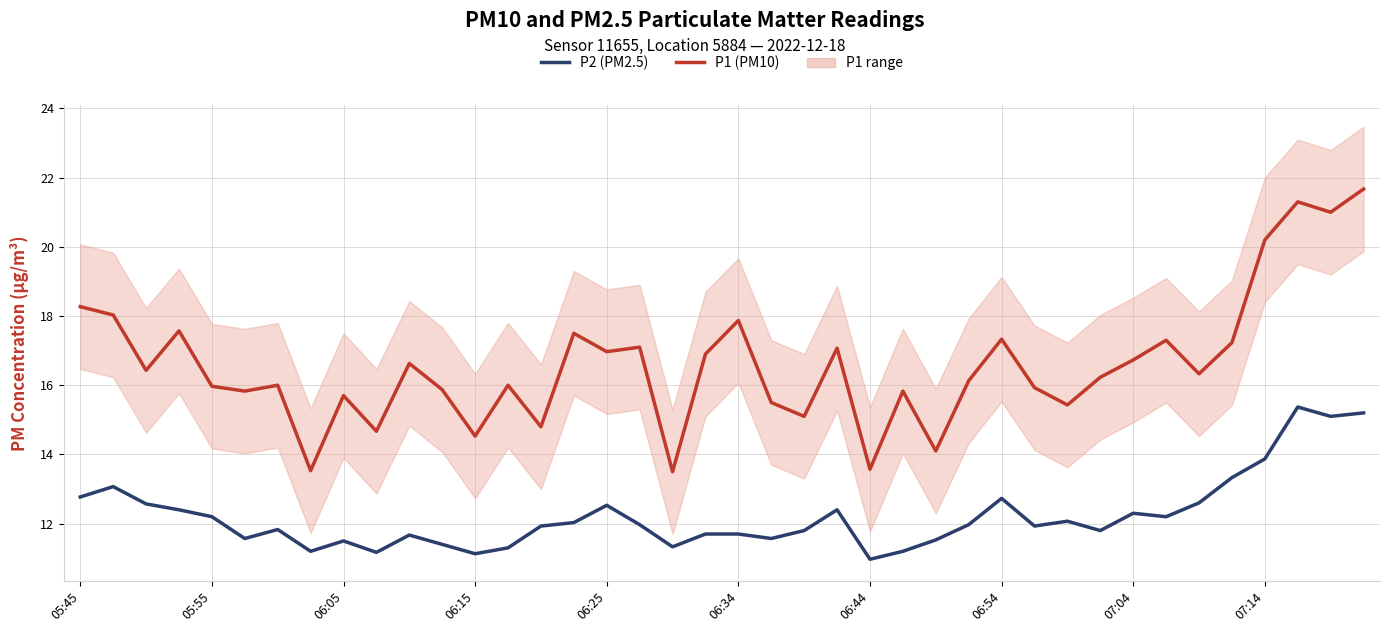

List the series in order of their peak value, lowest first.

P2, P1